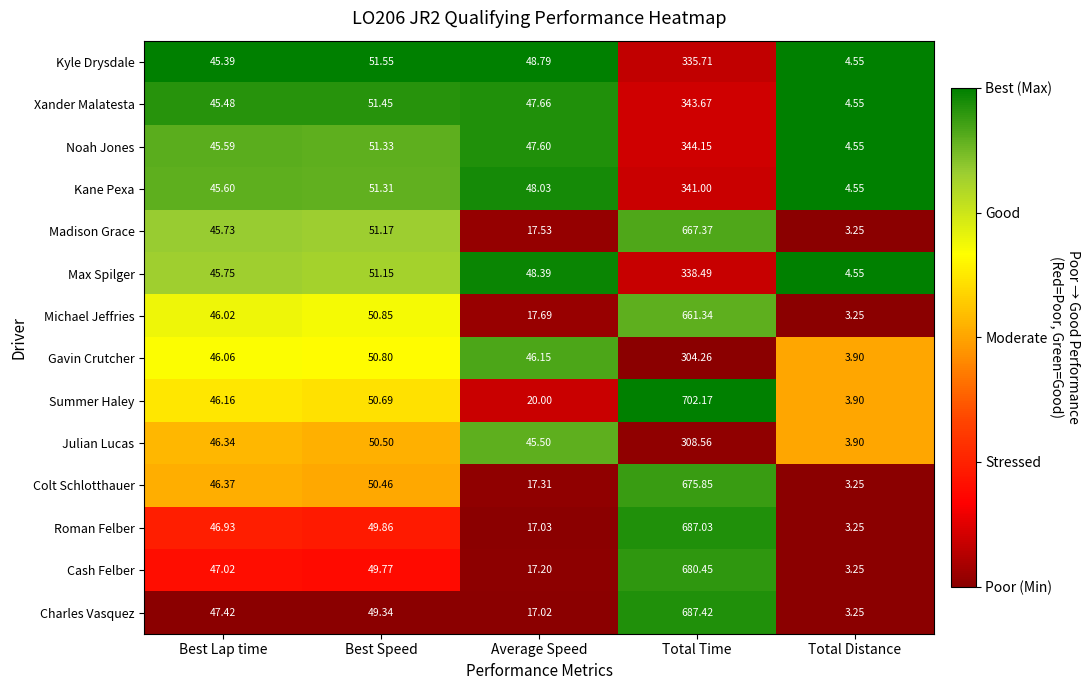

Rank the categories by Summer Haley value from highest to lowest.

Total Time, Best Speed, Best Lap time, Average Speed, Total Distance